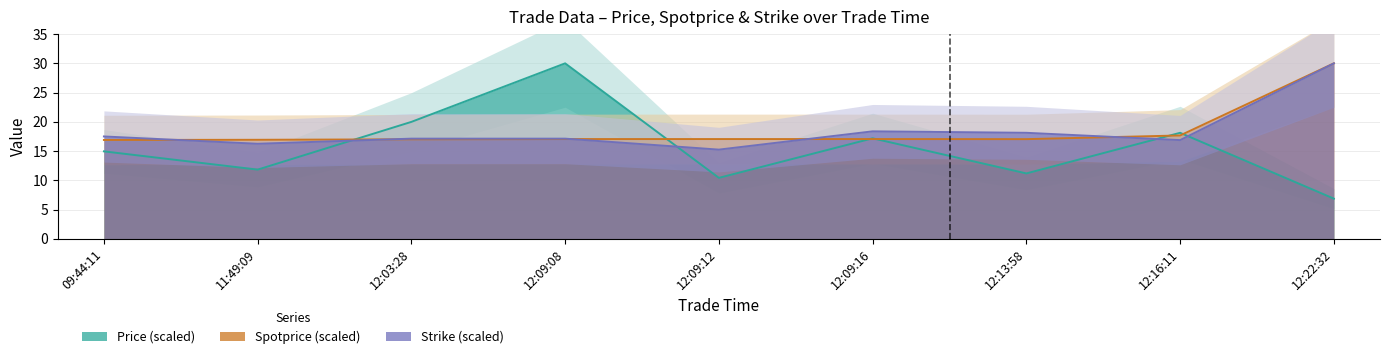

Is it true that Strike equals 18.4 at 12:09:16?

True